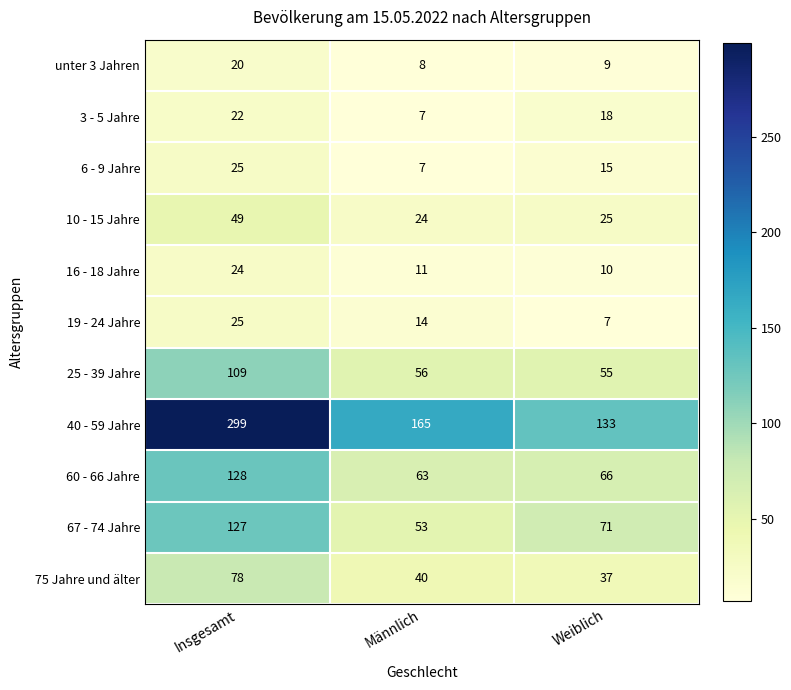

What is the sum of the 25 - 39 Jahre values at Männlich and Insgesamt?

165